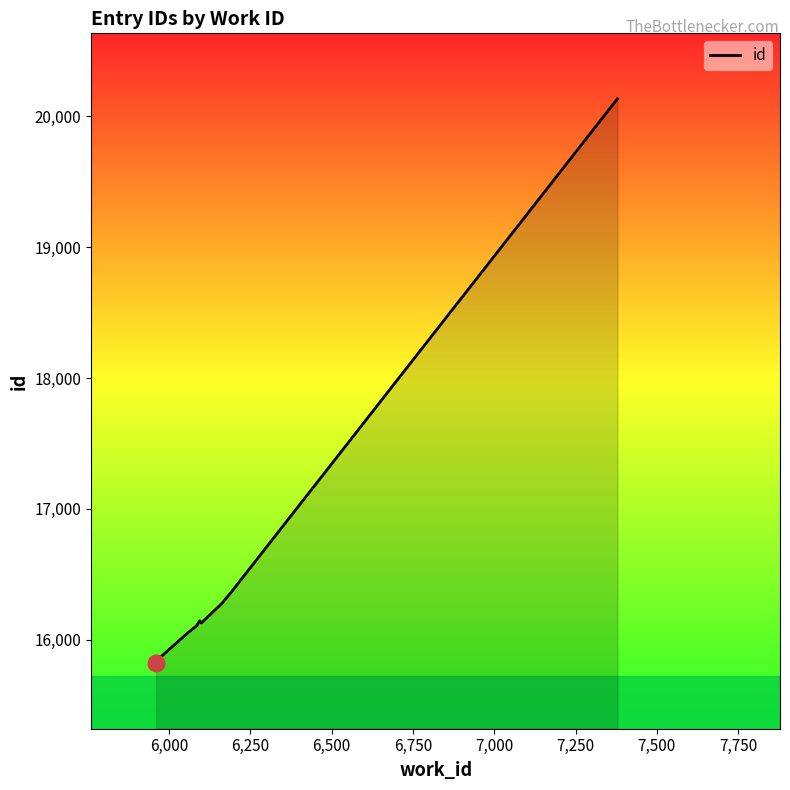

What is the label of the 1st point from the right?

7379